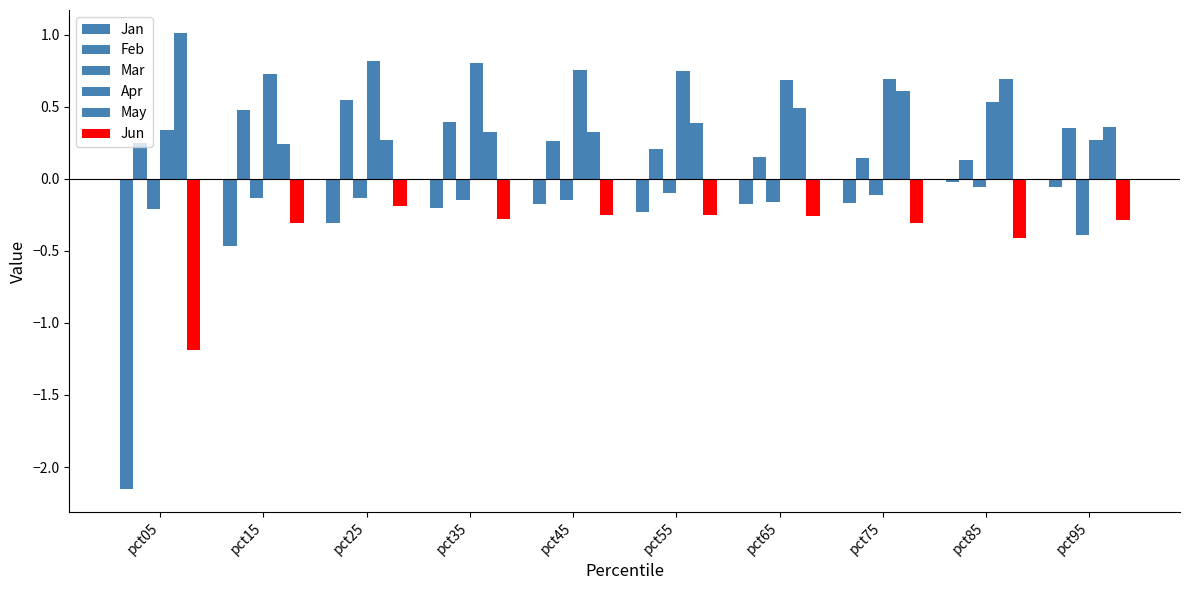

What is the difference between the second highest and second lowest values in the Mar series?

0.1